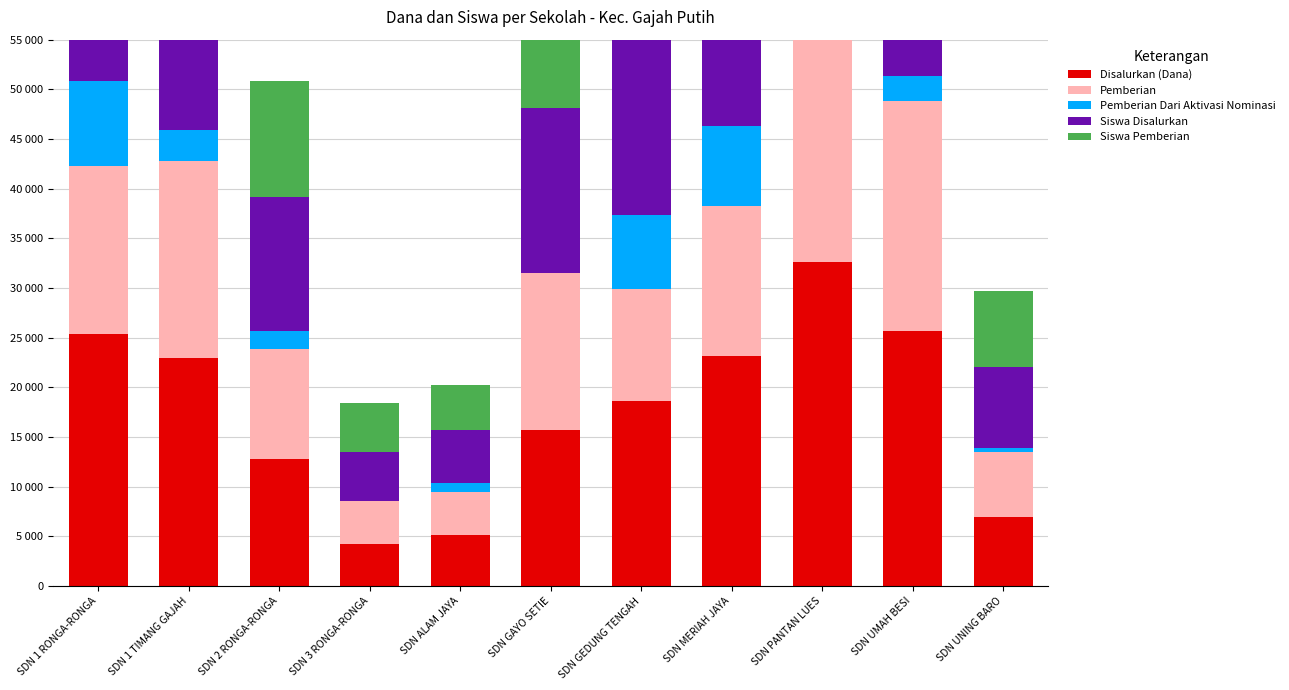

At SDN 1 RONGA-RONGA, list the series in order from smallest to largest.

Pemberian Dari Aktivasi Nominasi, Pemberian, Siswa Pemberian, Disalurkan (Dana), Siswa Disalurkan